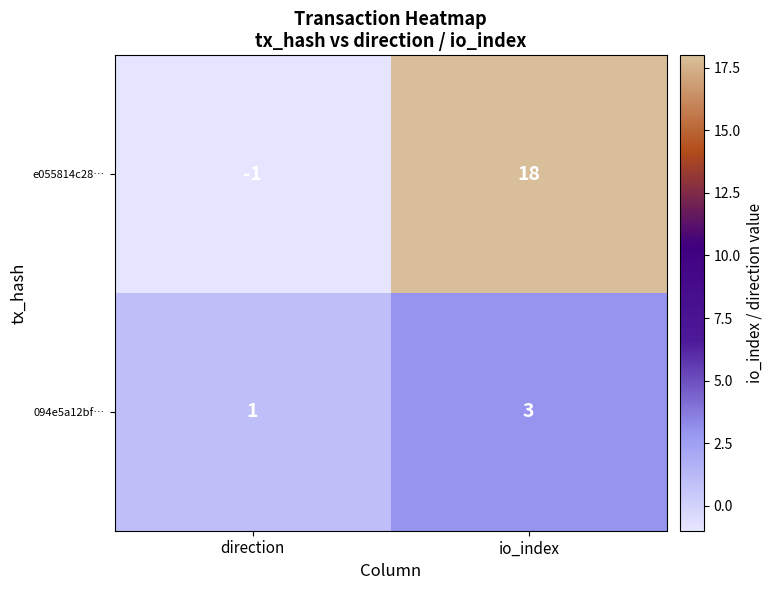

True or false: e055814c28… has a value of 18 at io_index.

True